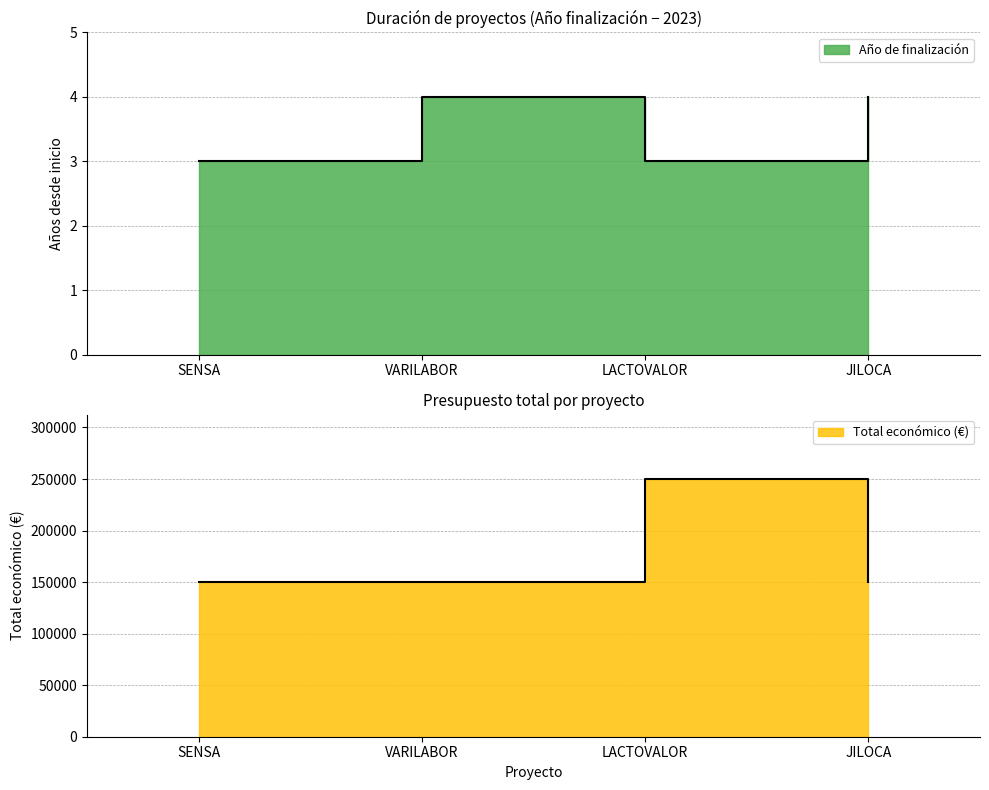

What position from the right is LACTOVALOR?

2